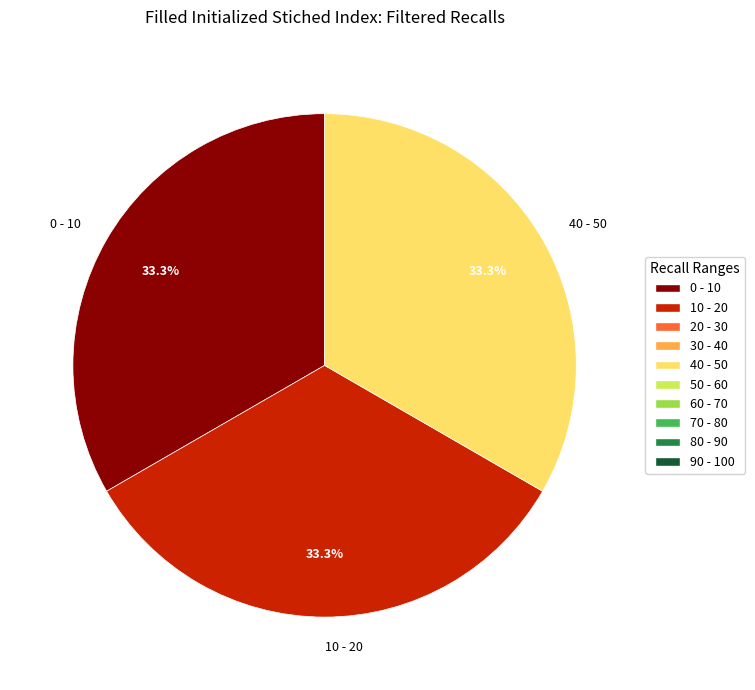

Is there any slice that represents more than half of the pie?

No